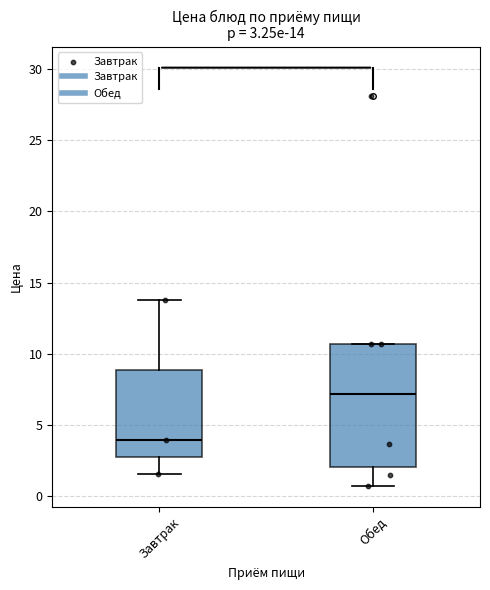

Which box's median line is the highest?

Обед